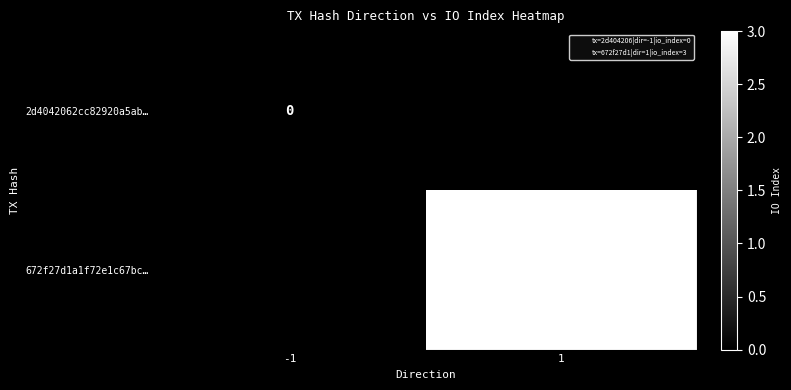

Where is 2d4042062cc82920a5ab… nearest to the value 0?

-1